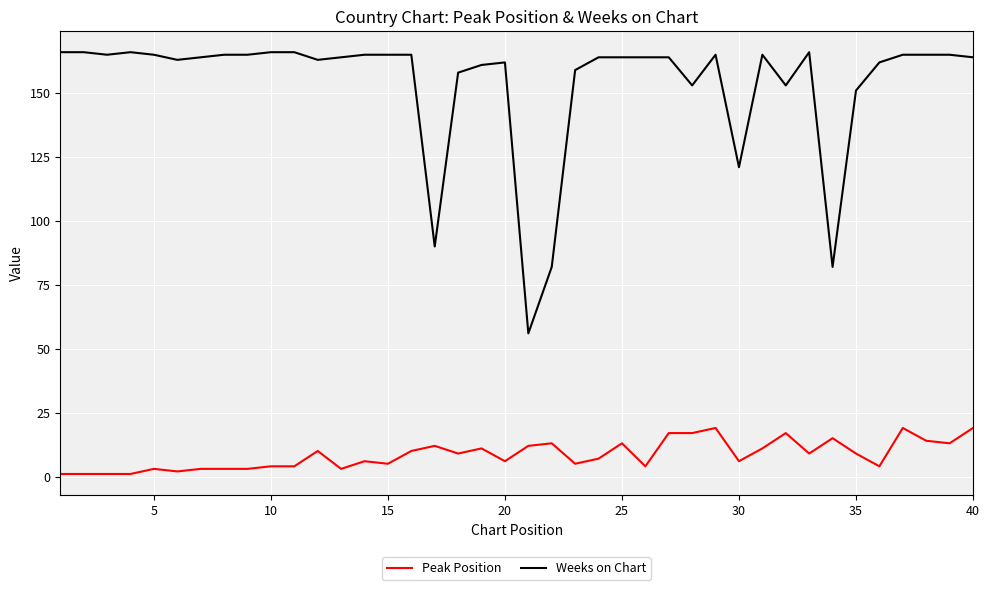

What are all the series names shown in the legend?

Peak Position, Weeks on Chart